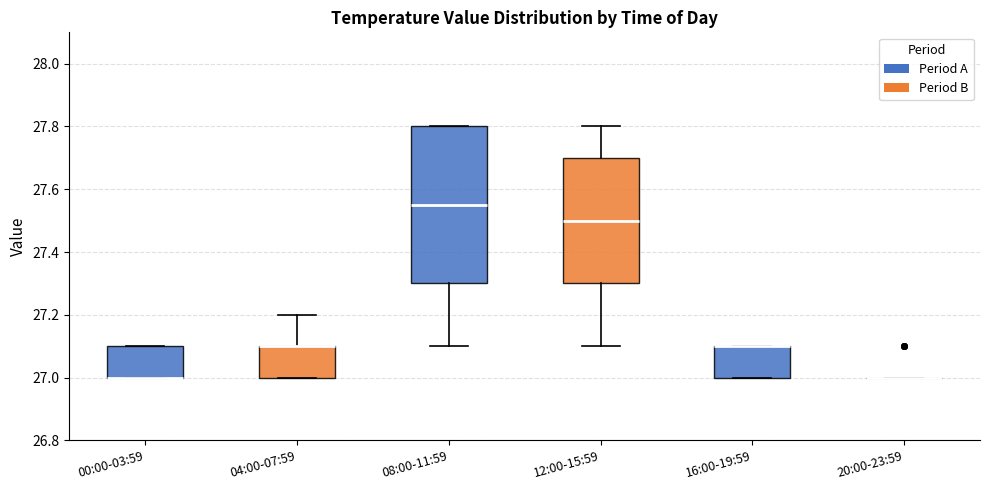

Reading left to right, read every box against the y-axis: the position of its median line, the range the box covers, and the ends of its whiskers. The values are not printed on the chart, so give them approximately, as read against the axis.

00:00-03:59: median 27.00 (drawn on the box's lower edge), box 27.00 to 27.10, whiskers 27.00 to 27.10
04:00-07:59: median 27.10 (drawn on the box's upper edge), box 27.00 to 27.10, whiskers 27.00 to 27.20
08:00-11:59: median 27.56, box 27.30 to 27.80, whiskers 27.10 to 27.80
12:00-15:59: median 27.50, box 27.30 to 27.70, whiskers 27.10 to 27.80
16:00-19:59: median 27.10 (drawn on the box's upper edge), box 27.00 to 27.10, whiskers 27.00 to 27.10
20:00-23:59: box collapsed to a line at 27.00, whiskers 27.00 to 27.00